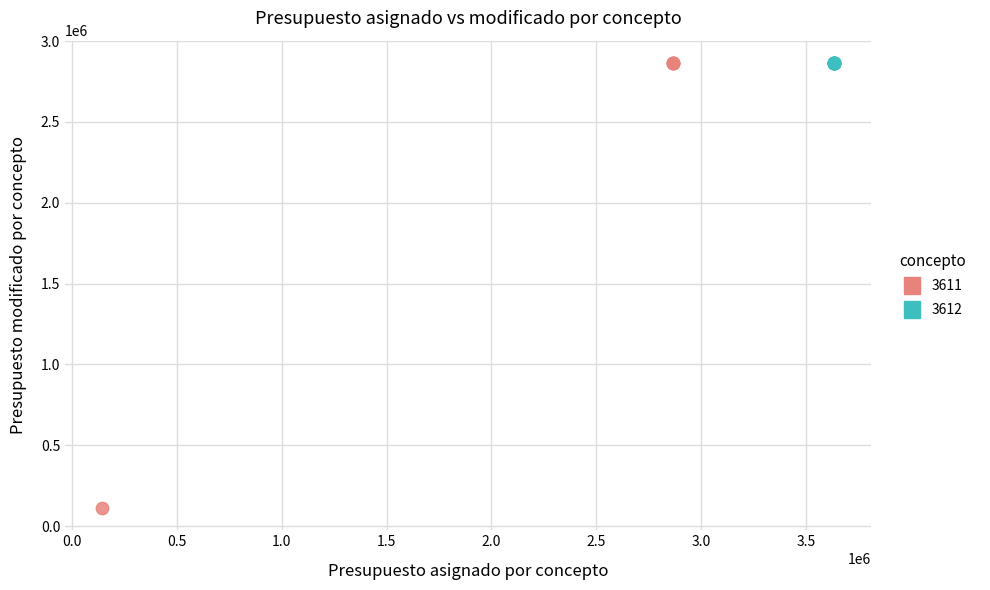

Which series contains the lowest Y value?

3611